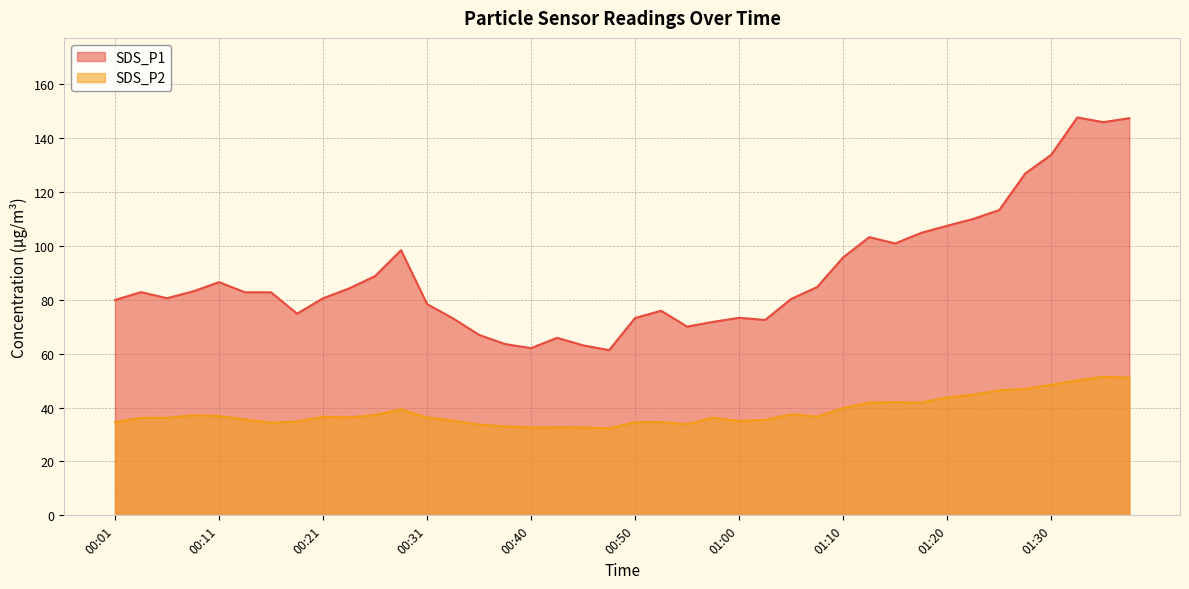

What is the value of the SDS_P1 point at the 20th from the left?

61.3